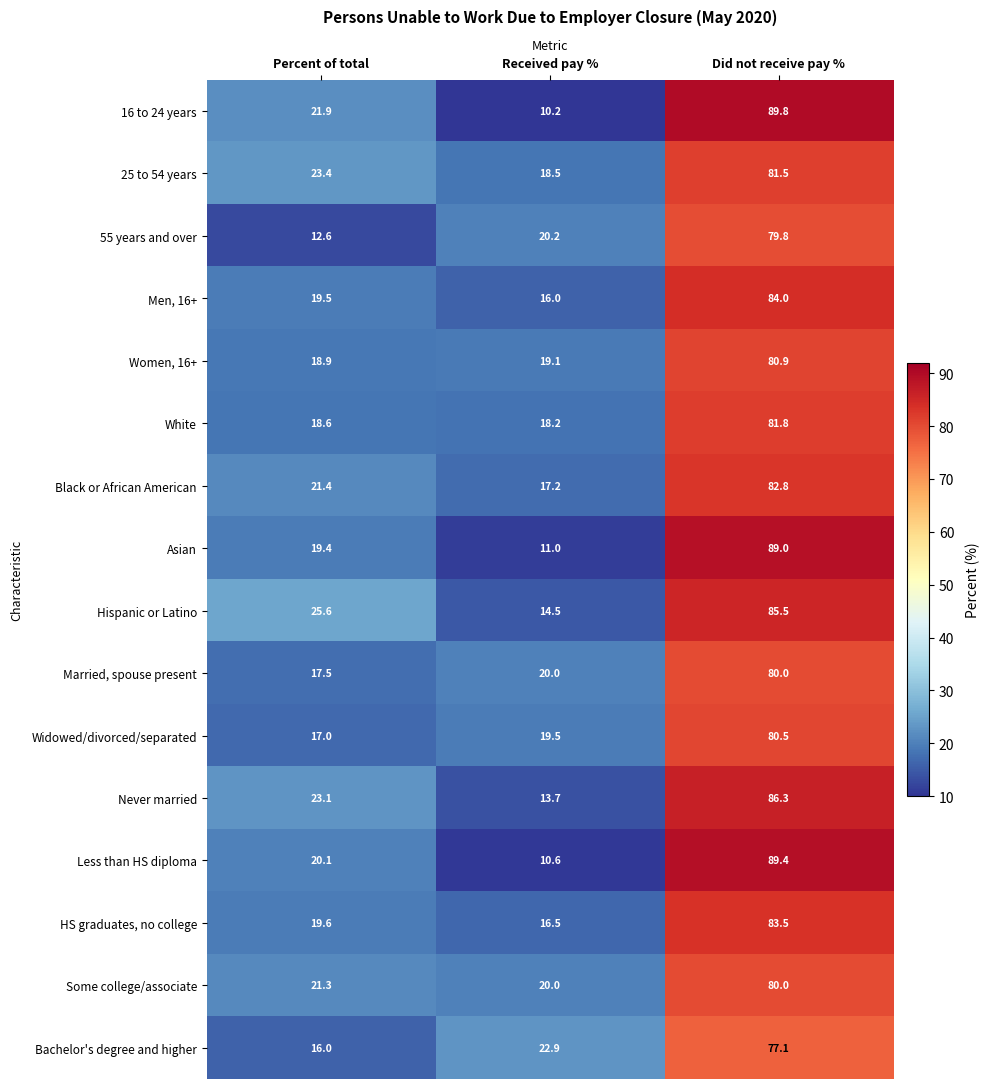

What is the maximum value shown in the chart?

89.8